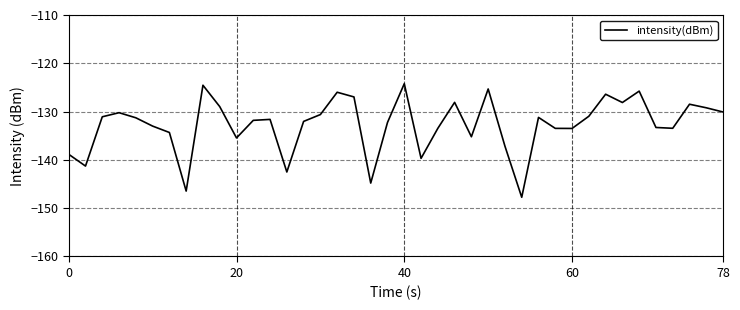

What is the greatest value displayed?

-124.2